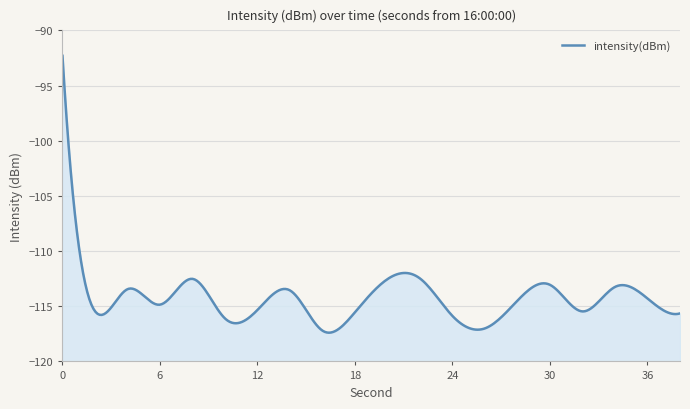

Rank the categories by value from highest to lowest.

0, 22, 8, 20, 30, 34, 4, 14, 36, 28, 6, 12, 2, 32, 18, 38, 24, 10, 26, 16